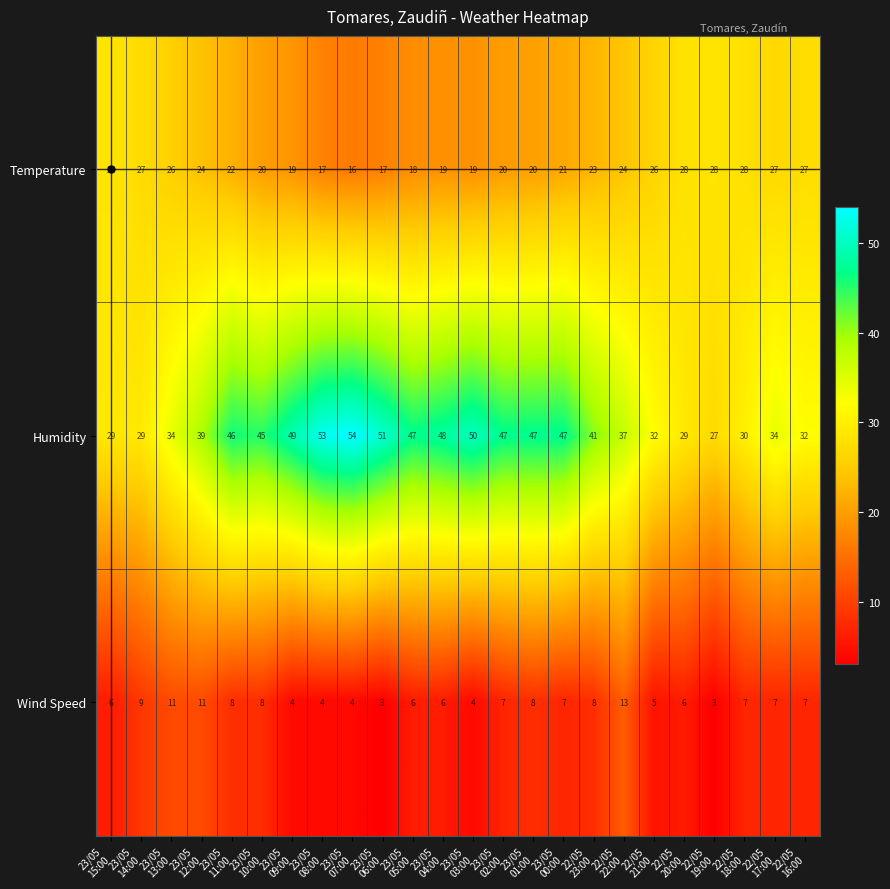

How many series are shown in this chart?

3